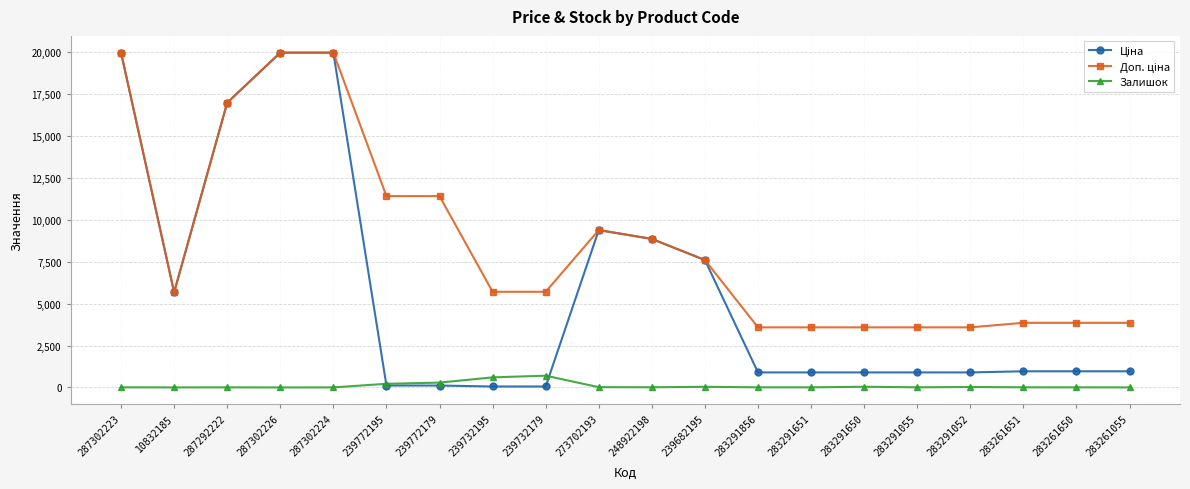

What is the maximum value shown in the chart?

19964.2